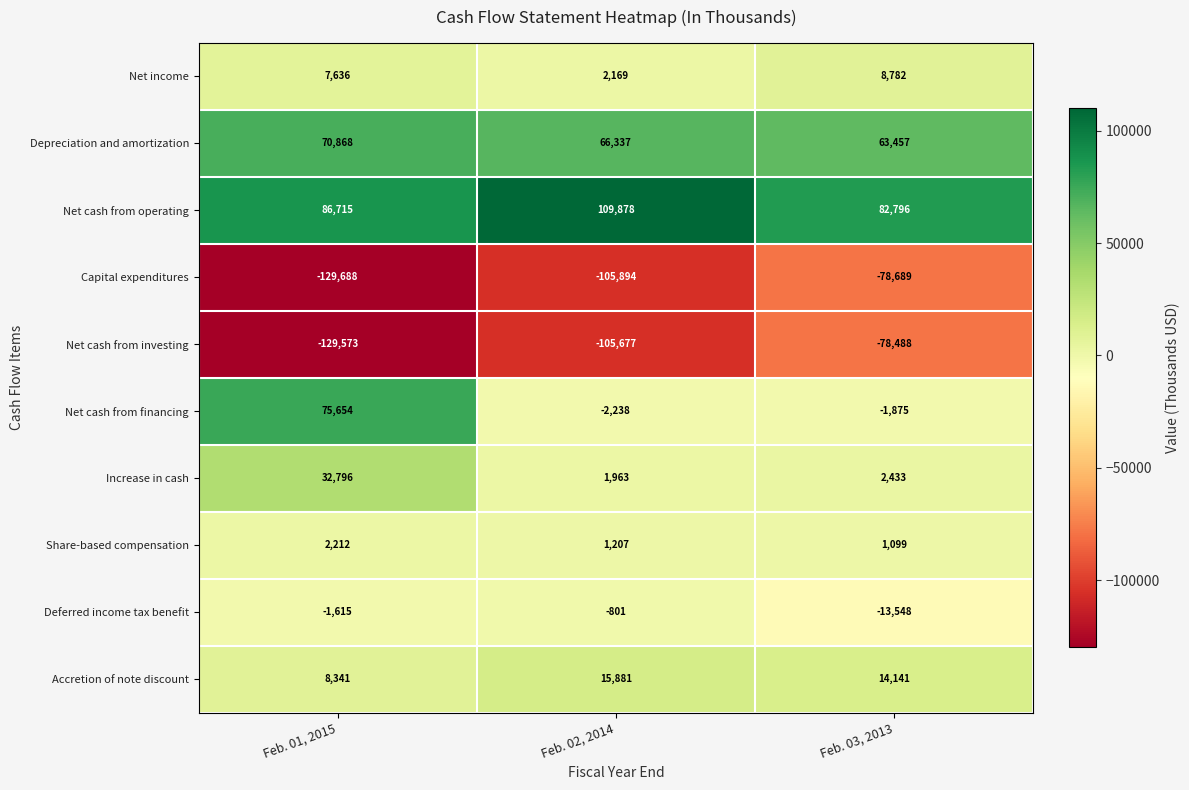

Count the Capital expenditures values in the range -129688 to -78689.

3